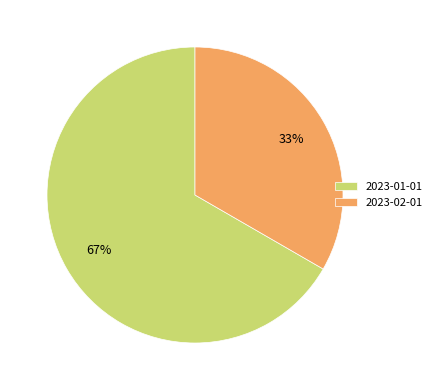

Is there any slice that represents more than half of the pie?

Yes